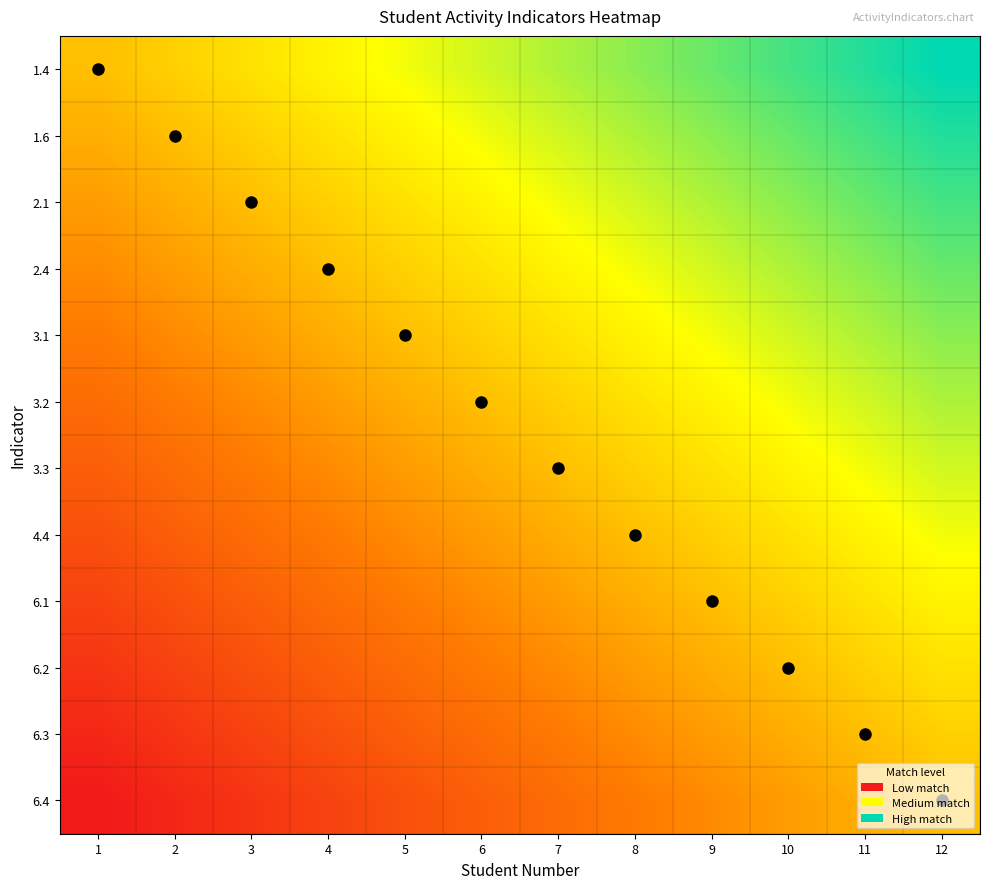

Reading left to right, extract all data points from this chart.

1.4: 1=0.5	2=0.5	3=0.6	4=0.6	5=0.7	6=0.7	7=0.8	8=0.8	9=0.9	10=0.9	11=1.0	12=1.0
1.6: 1=0.5	2=0.5	3=0.5	4=0.6	5=0.6	6=0.7	7=0.7	8=0.8	9=0.8	10=0.9	11=0.9	12=1.0
2.1: 1=0.4	2=0.5	3=0.5	4=0.5	5=0.6	6=0.6	7=0.7	8=0.7	9=0.8	10=0.8	11=0.9	12=0.9
2.4: 1=0.4	2=0.4	3=0.5	4=0.5	5=0.5	6=0.6	7=0.6	8=0.7	9=0.7	10=0.8	11=0.8	12=0.9
3.1: 1=0.3	2=0.4	3=0.4	4=0.5	5=0.5	6=0.5	7=0.6	8=0.6	9=0.7	10=0.7	11=0.8	12=0.8
3.2: 1=0.3	2=0.3	3=0.4	4=0.4	5=0.5	6=0.5	7=0.5	8=0.6	9=0.6	10=0.7	11=0.7	12=0.8
3.3: 1=0.2	2=0.3	3=0.3	4=0.4	5=0.4	6=0.5	7=0.5	8=0.5	9=0.6	10=0.6	11=0.7	12=0.7
4.4: 1=0.2	2=0.2	3=0.3	4=0.3	5=0.4	6=0.4	7=0.5	8=0.5	9=0.5	10=0.6	11=0.6	12=0.7
6.1: 1=0.1	2=0.2	3=0.2	4=0.3	5=0.3	6=0.4	7=0.4	8=0.5	9=0.5	10=0.5	11=0.6	12=0.6
6.2: 1=0.1	2=0.1	3=0.2	4=0.2	5=0.3	6=0.3	7=0.4	8=0.4	9=0.5	10=0.5	11=0.5	12=0.6
6.3: 1=0.0	2=0.1	3=0.1	4=0.2	5=0.2	6=0.3	7=0.3	8=0.4	9=0.4	10=0.5	11=0.5	12=0.5
6.4: 1=0.0	2=0.0	3=0.1	4=0.1	5=0.2	6=0.2	7=0.3	8=0.3	9=0.4	10=0.4	11=0.5	12=0.5